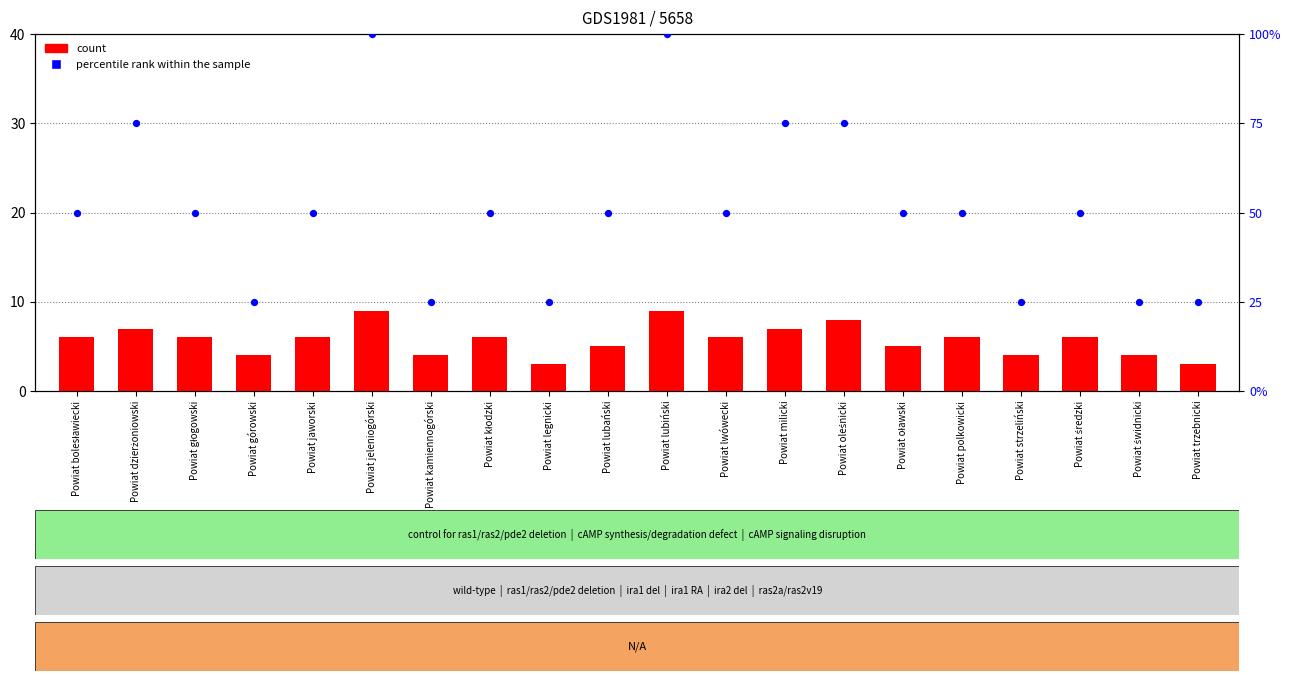

Which series contains the lowest Y value?

count